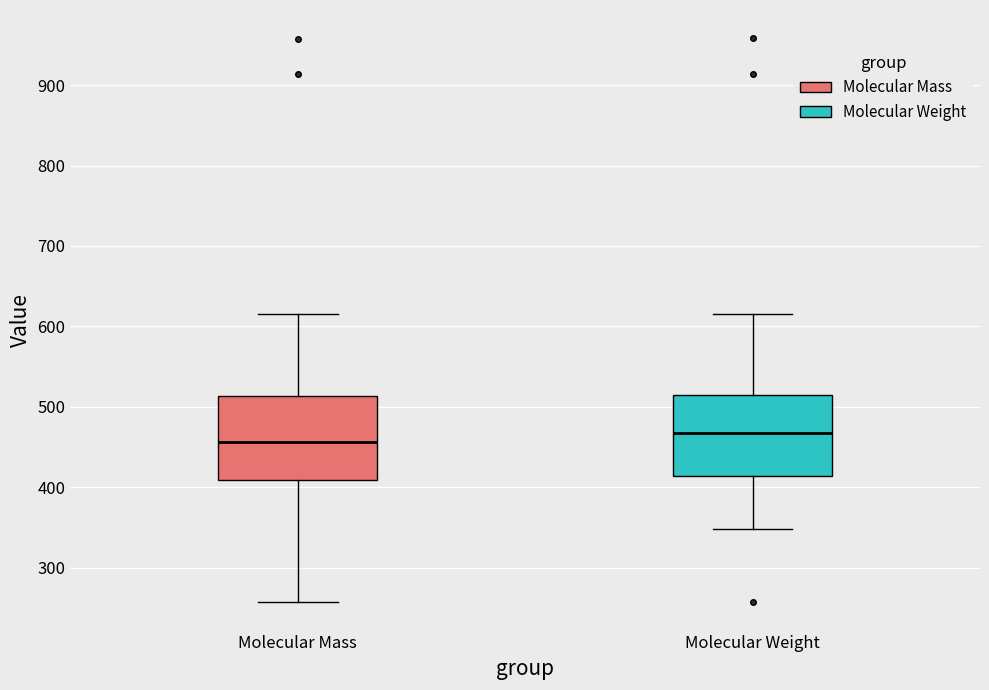

Reading left to right, read every box against the y-axis: the position of its median line, the range the box covers, and the ends of its whiskers. The values are not printed on the chart, so give them approximately, as read against the axis.

Molecular Mass: median 460, box 410 to 510, whiskers 260 to 620
Molecular Weight: median 470, box 410 to 510, whiskers 350 to 620